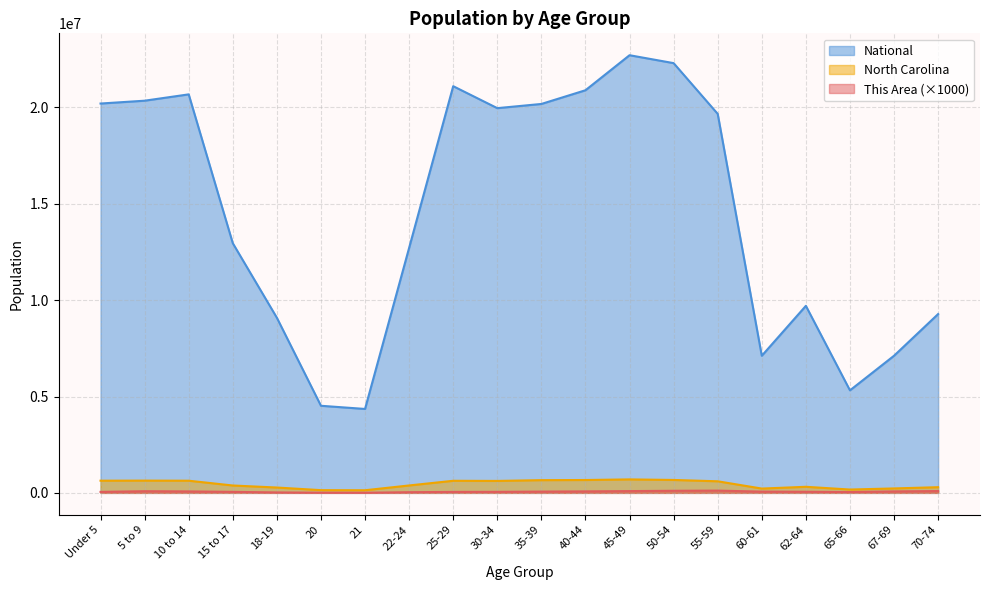

Reading left to right, transcribe all the data shown in this chart.

This Area: 50000	86000	75000	52000	23000	8000	6000	35000	50000	53000	66000	77000	92000	108000	117000	65000	57000	42000	76000	94000
North Carolina: 632040	635945	631104	382546	277045	141076	136169	384328	627036	619557	659843	667308	698753	669893	600722	222924	315115	172919	230105	294543
National: 20201362	20348657	20677194	12954254	9086089	4519129	4354294	12712576	21101849	19962099	20179642	20890964	22708591	22298125	19664805	7113727	9704197	5319902	7115361	9278166